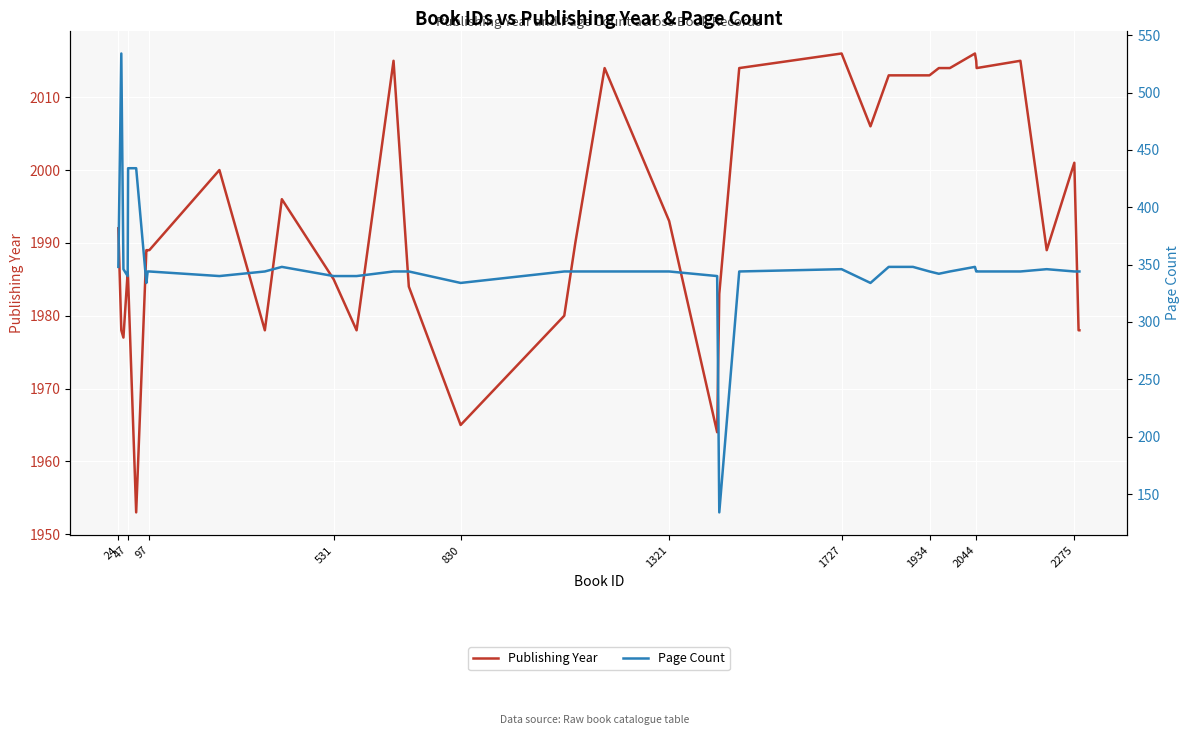

What is the maximum value shown in the chart?

2016